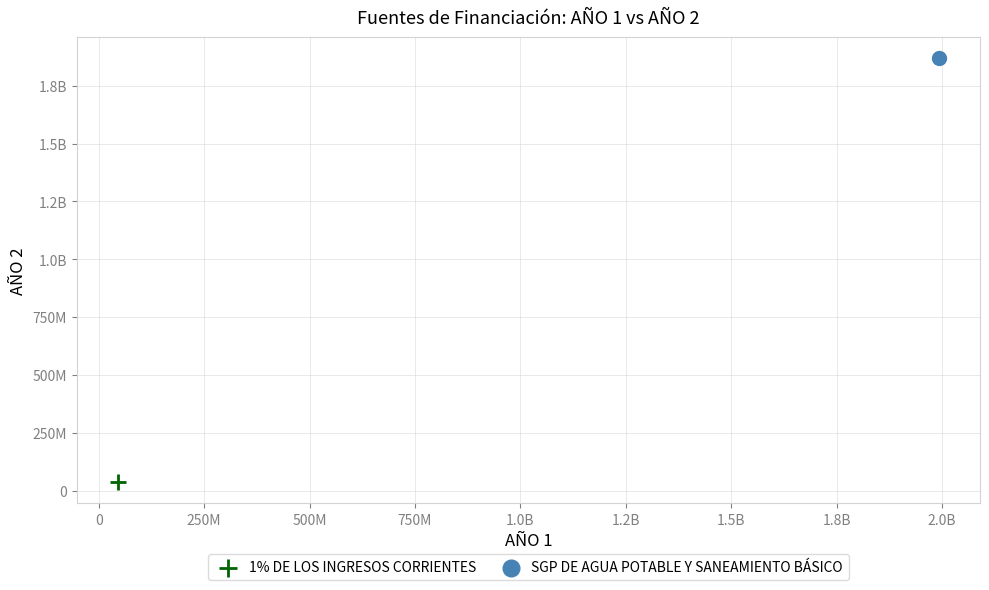

What are all the series names shown in the legend?

1% DE LOS INGRESOS CORRIENTES, SGP DE AGUA POTABLE Y SANEAMIENTO BÁSICO